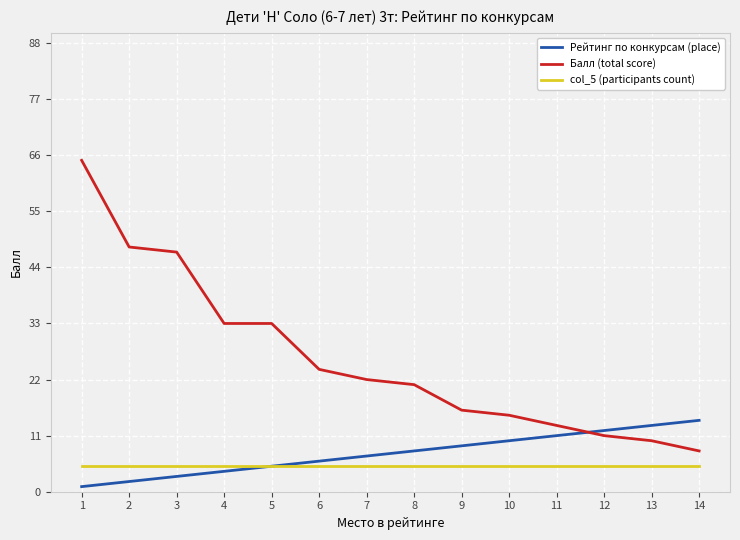

Which series has the widest spread of values?

Балл (total score)